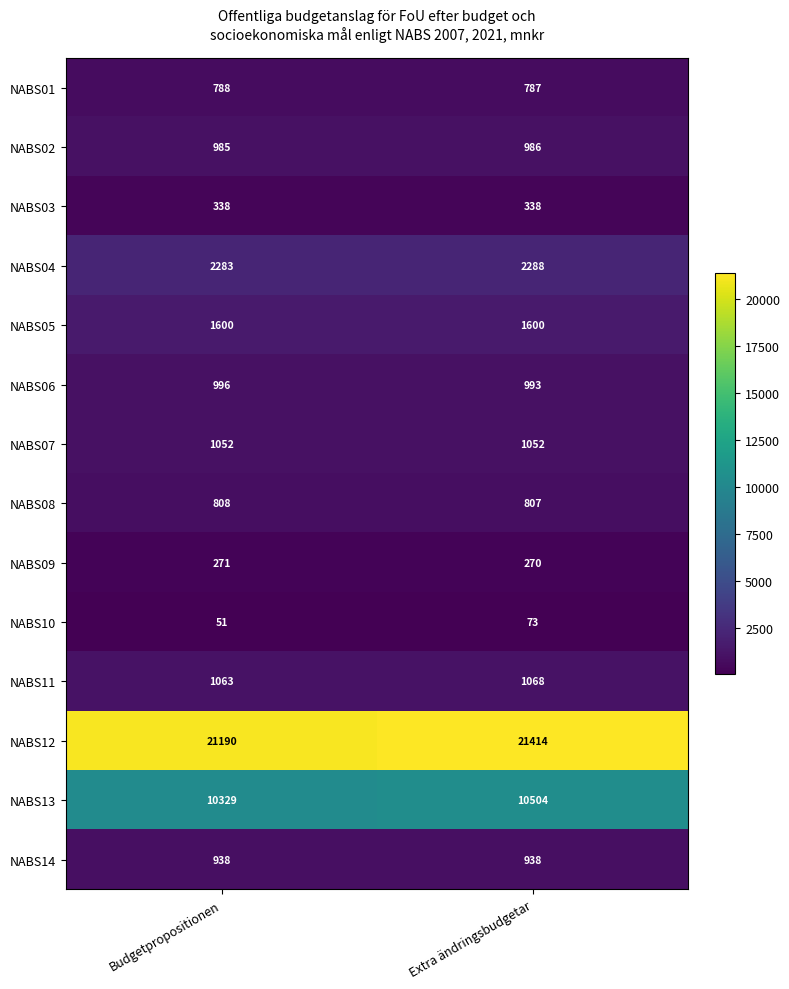

At which category is the sum across all series the highest?

Extra ändringsbudgetar